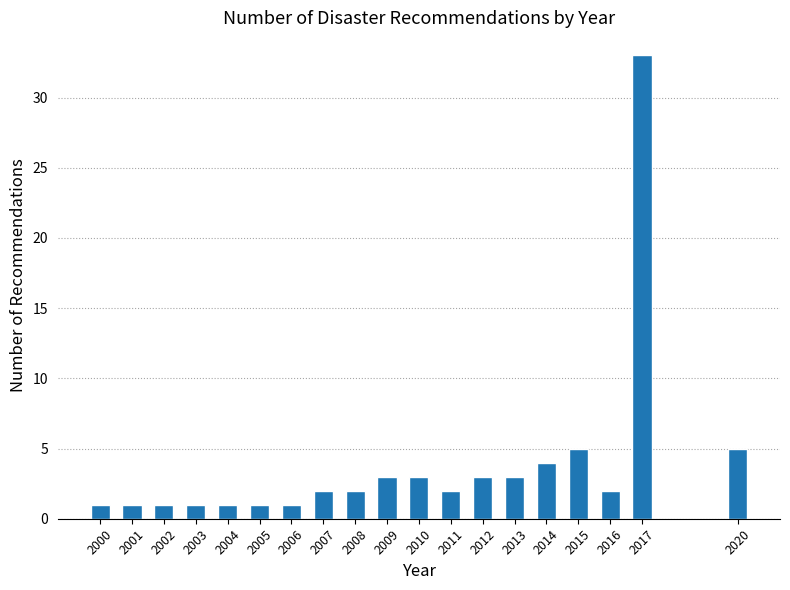

Reading left to right, list all the values displayed in this chart.

1	1	1	1	1	1	1	2	2	3	3	2	3	3	4	5	2	33	5